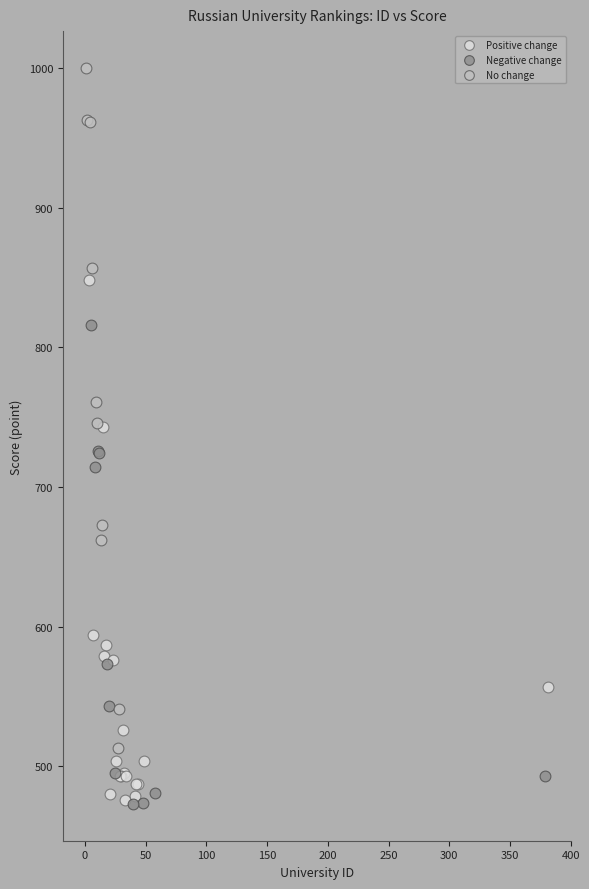

What are all the series names shown in the legend?

Positive change, Negative change, No change